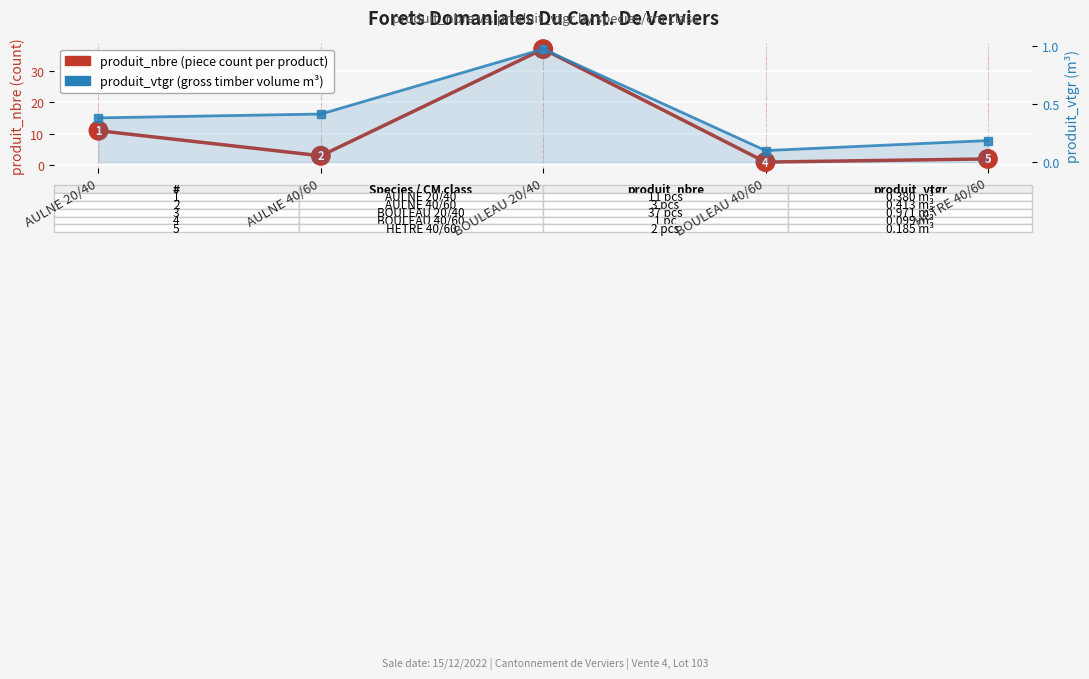

What is the total value across all series at HETRE 40/60?

2.2